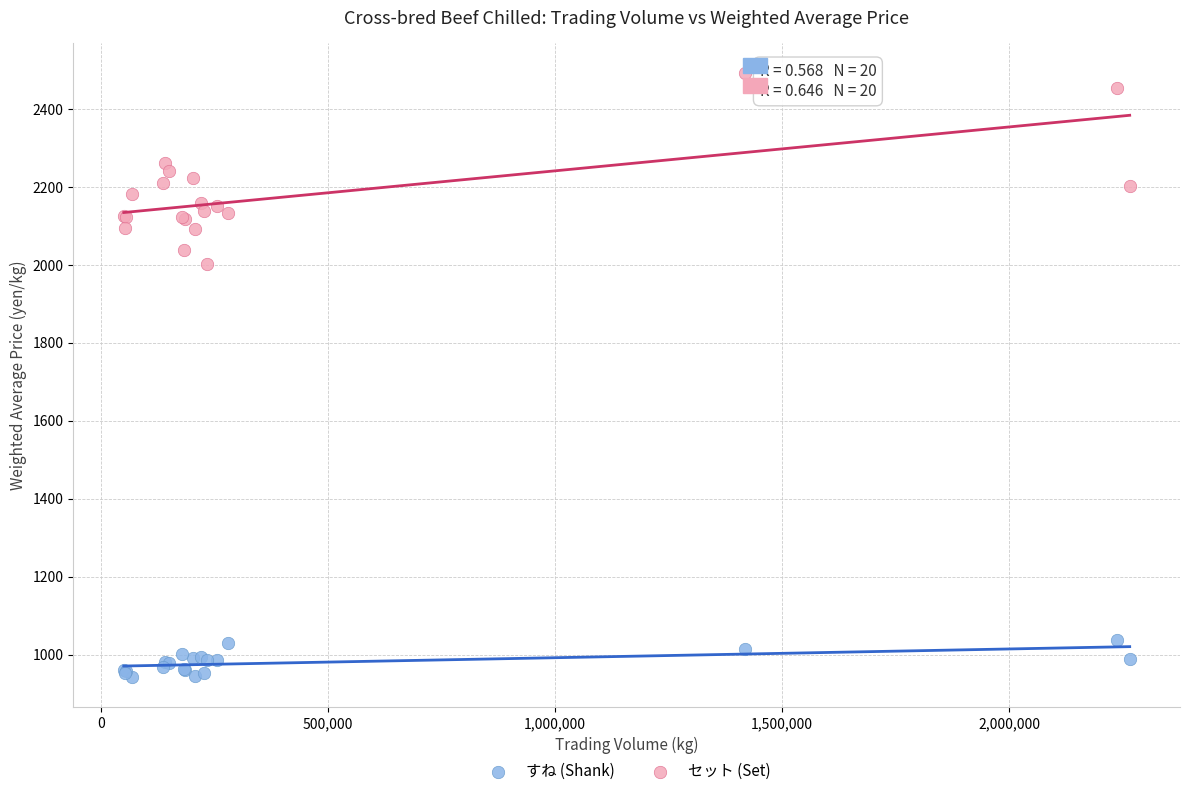

Which series reaches the maximum Y coordinate?

セット (Set)